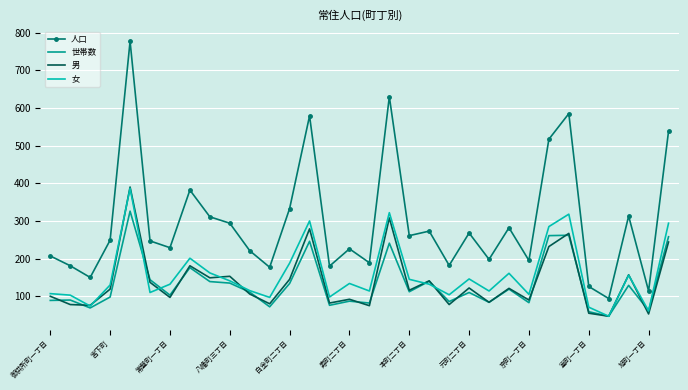

What is the difference between the maximum and minimum values in the 世帯数 series?

279